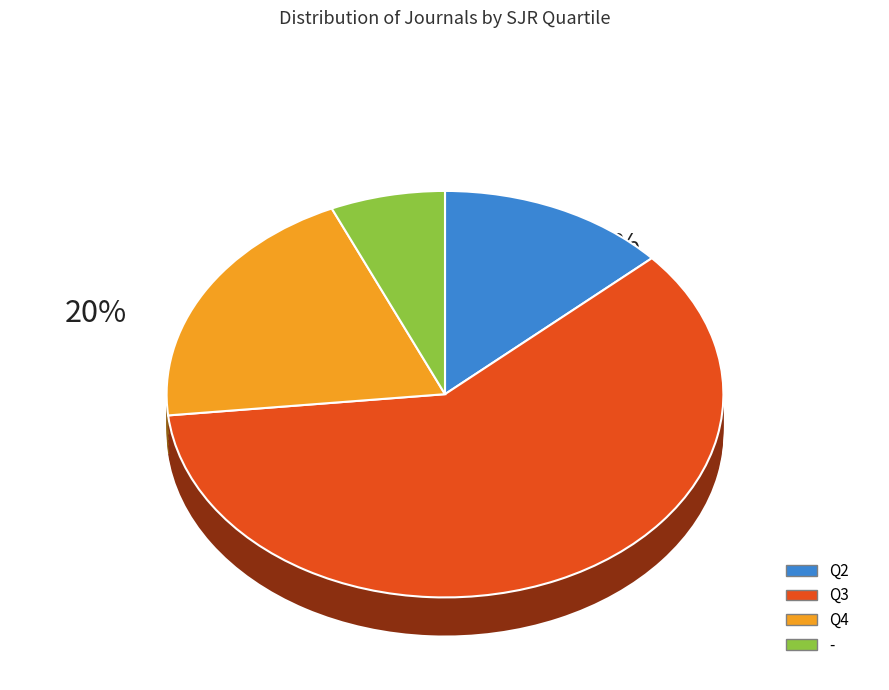

To the nearest percent, what is the combined percentage of Q4 and -?

27%